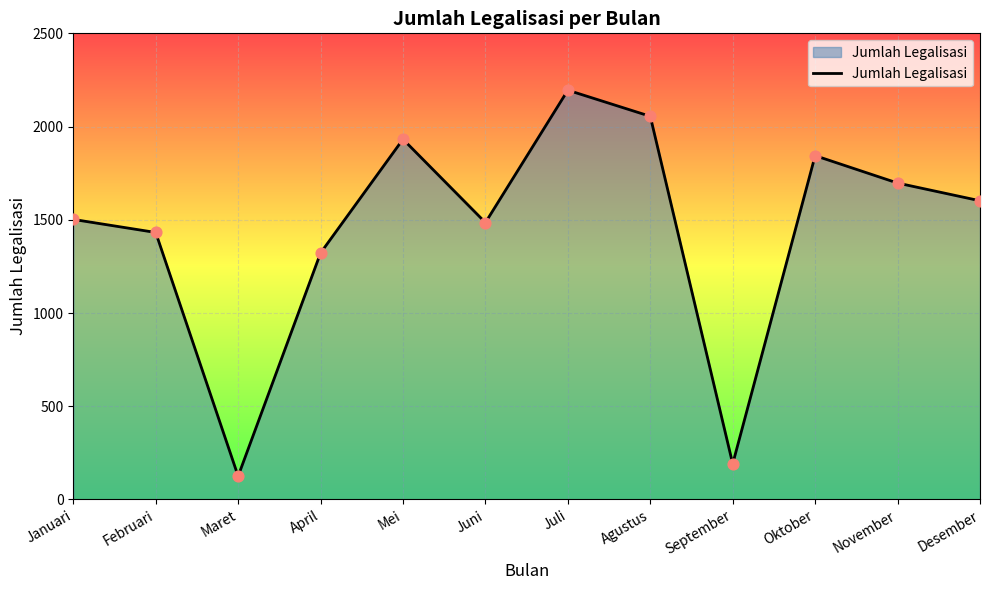

Between Oktober and September, which is larger?

Oktober